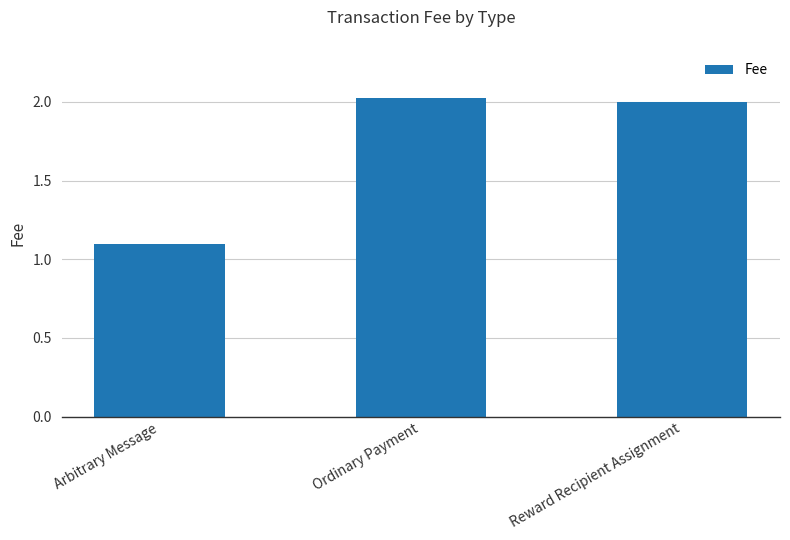

What is the ratio of the value at Arbitrary Message to the value at Reward Recipient Assignment?

0.5